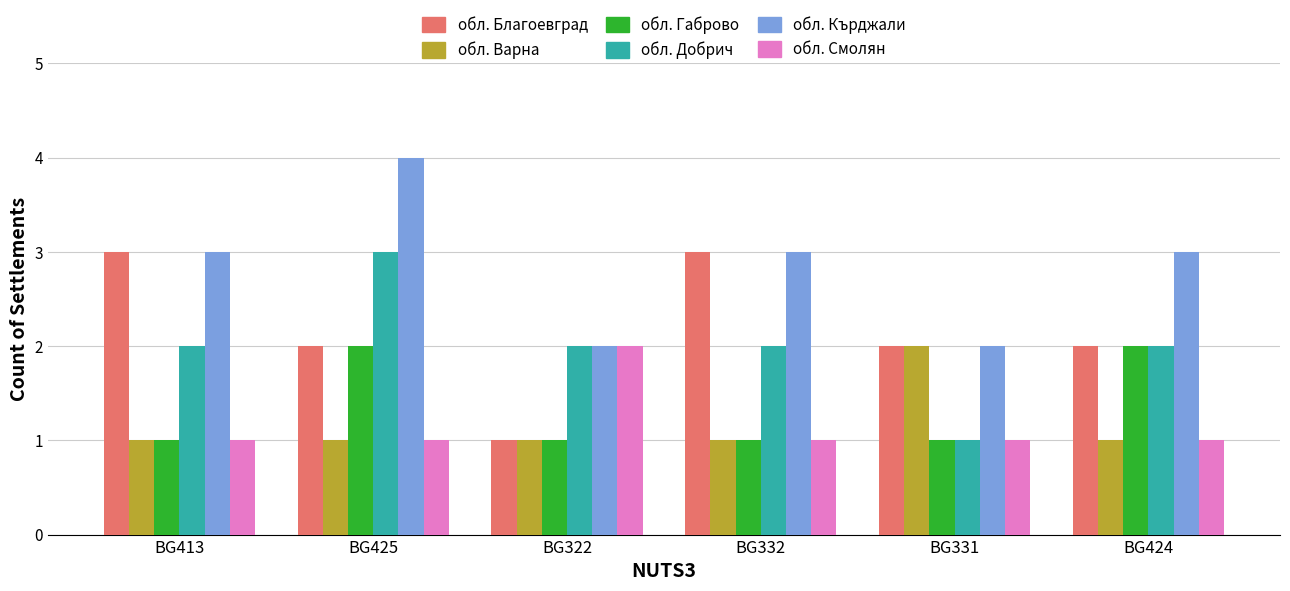

What is the highest value of the обл. Благоевград series?

3